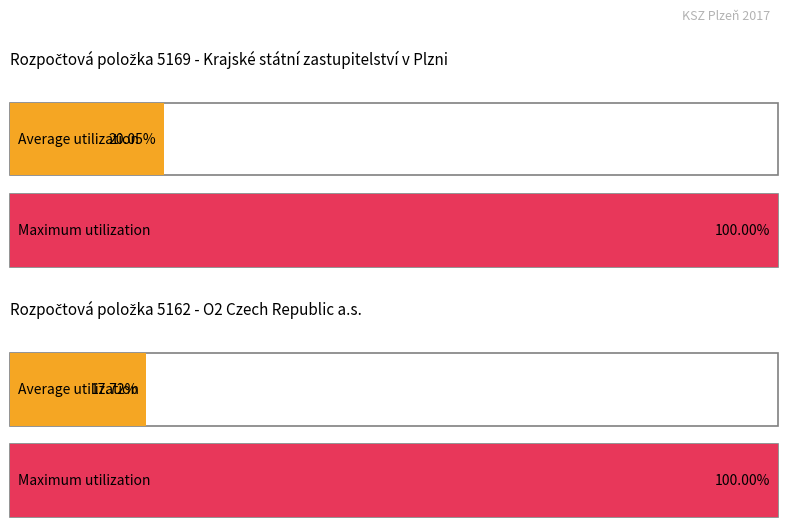

How many series are shown in this chart?

2